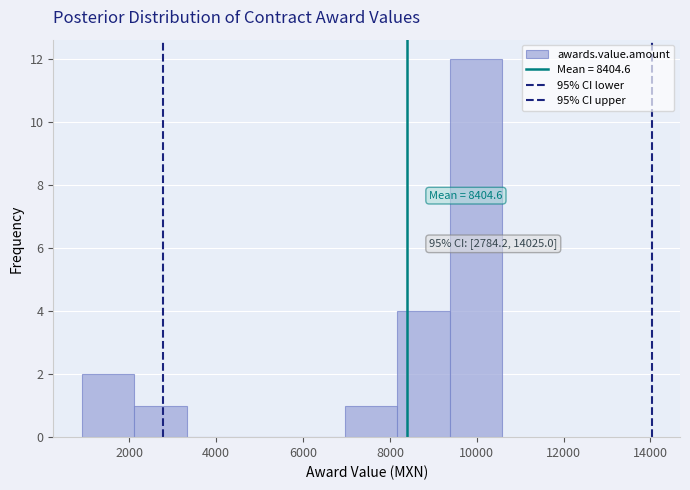

Which range on the x-axis has the tallest bar?

9400 to 10600